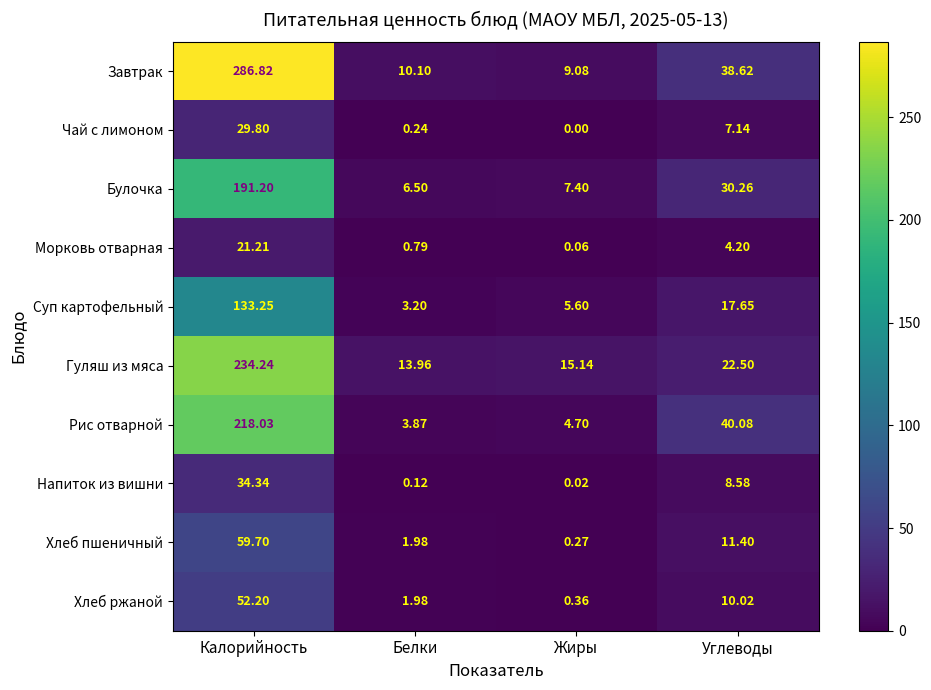

Is the value of Хлеб пшеничный at Белки greater than the value of Булочка at Калорийность?

No